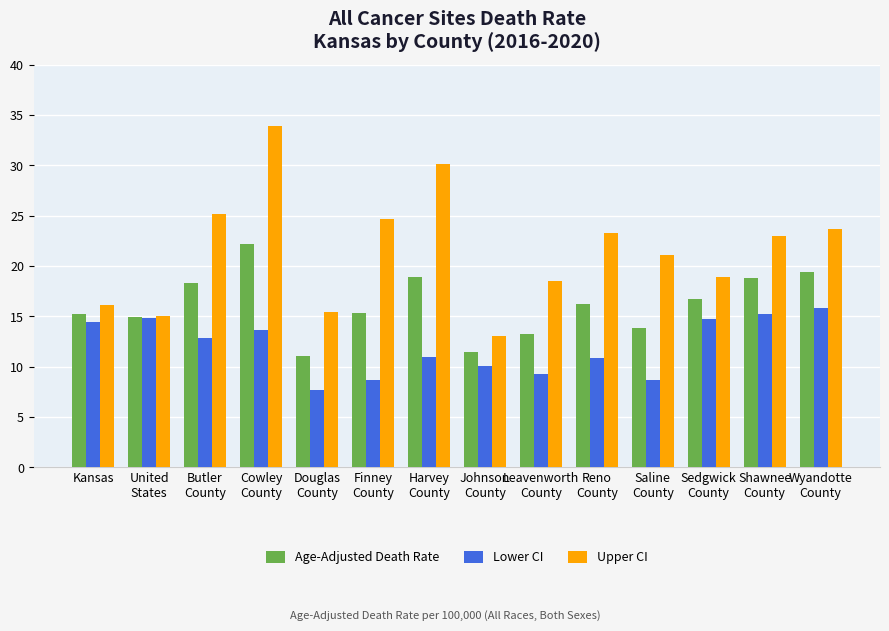

The Lower CI series shows 15.8 at Johnson
County. True or false?

False